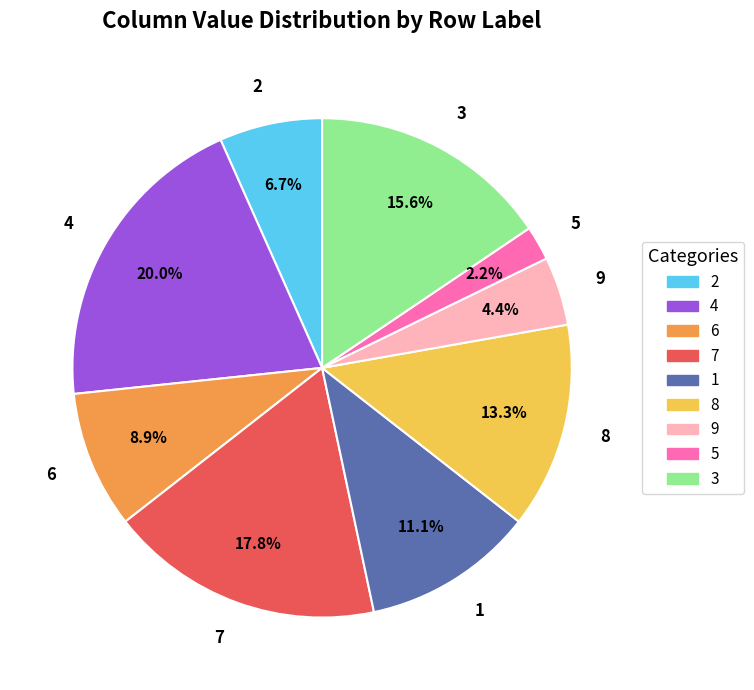

How much of the chart is everything except 4?

80.0%